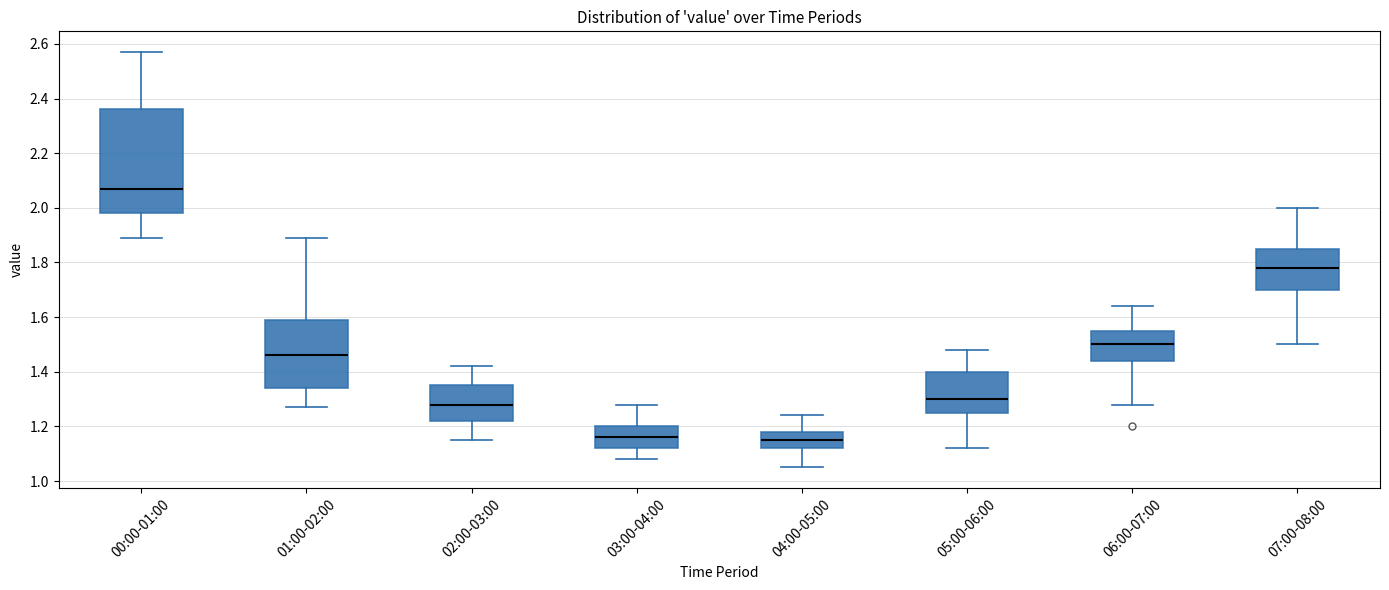

Where is the lower edge of the box for 04:00-05:00 on the y-axis? The values are not printed on the chart, so give them approximately, as read against the axis.

1.12